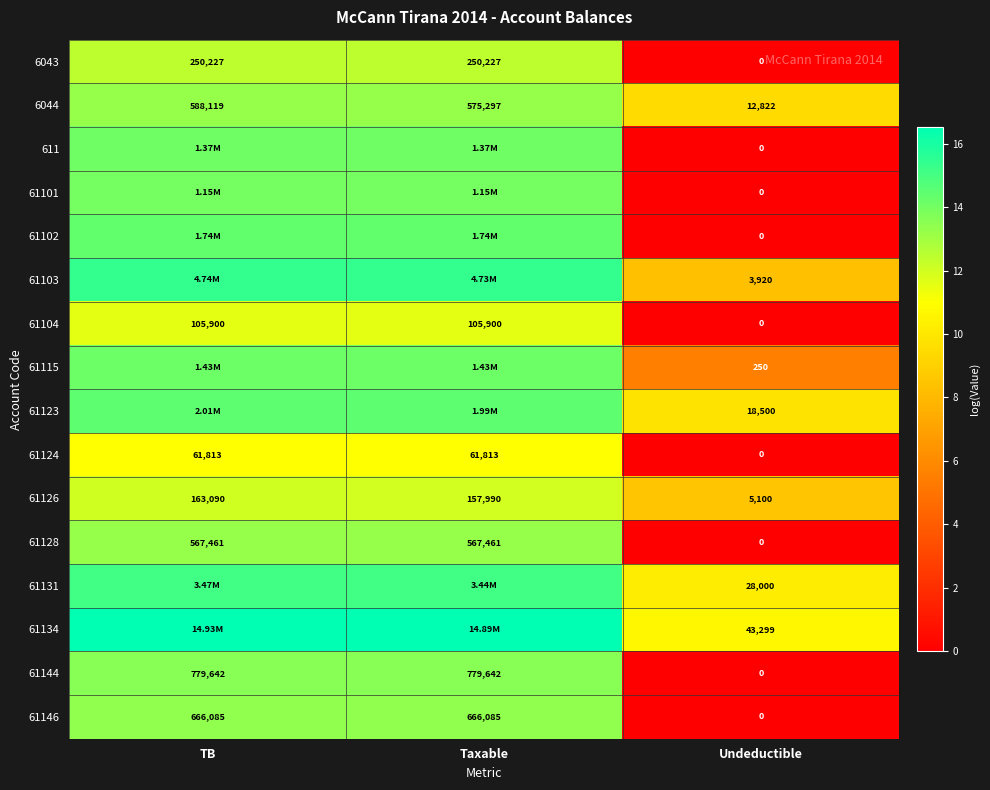

Is the value of 6044 at Taxable greater than the value of 61144 at TB?

No